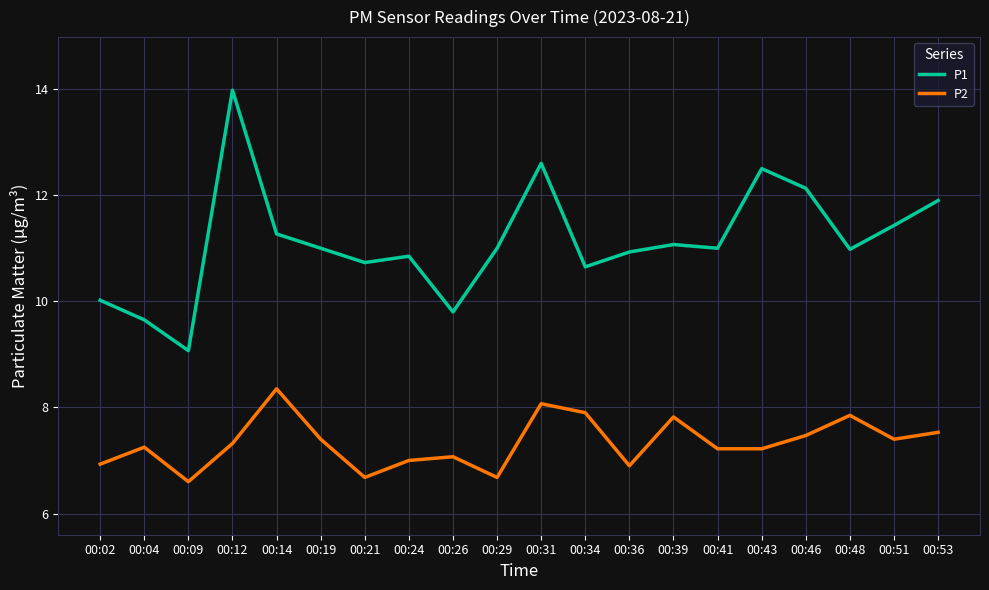

At which category does the chart reach its peak across all series?

00:12